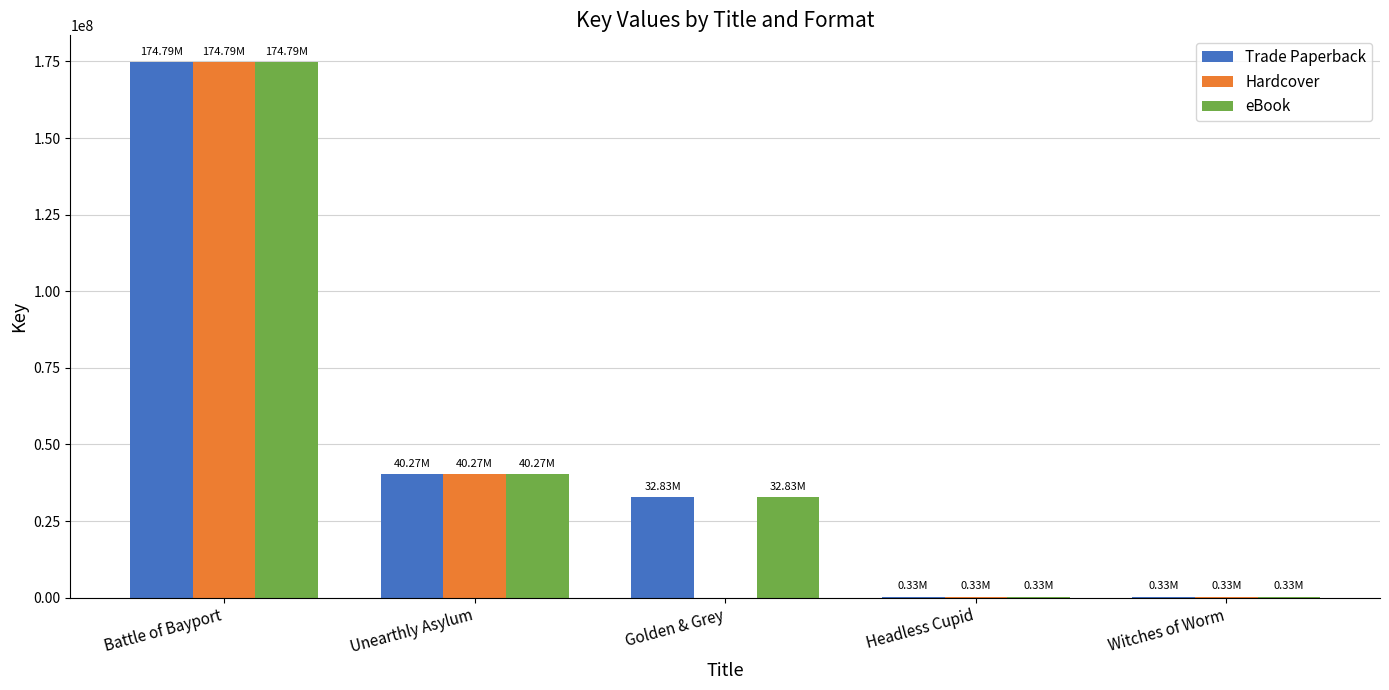

Are the bars grouped side by side (vs. stacked)?

Yes